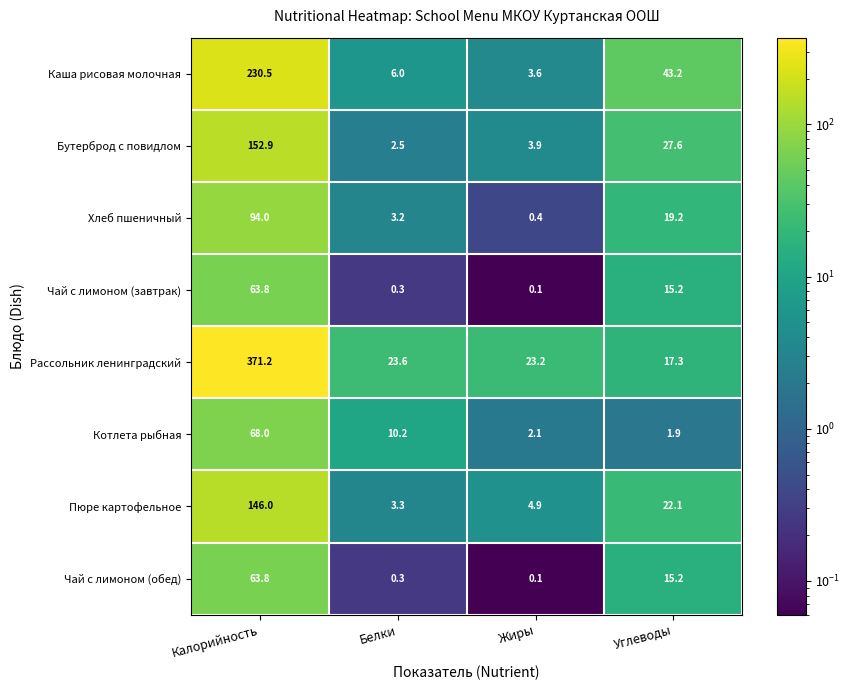

How many data points does each series have?

4